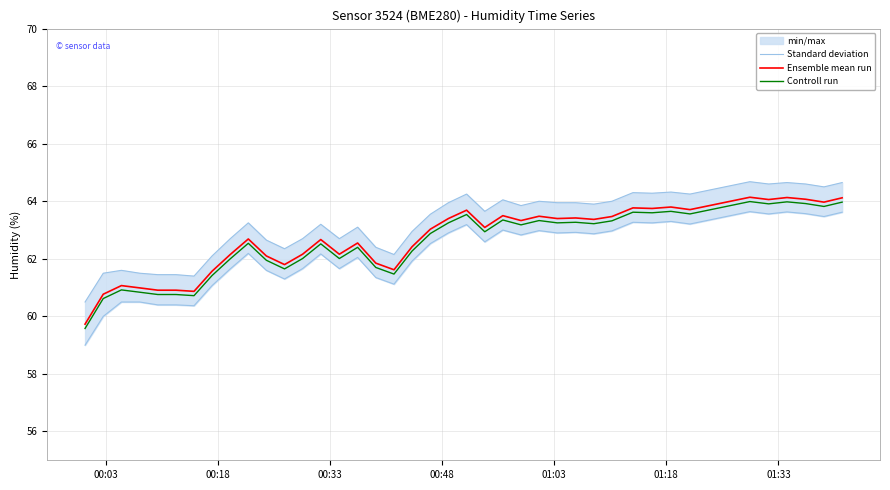

What is the lowest value of the Ensemble mean run series?

59.7